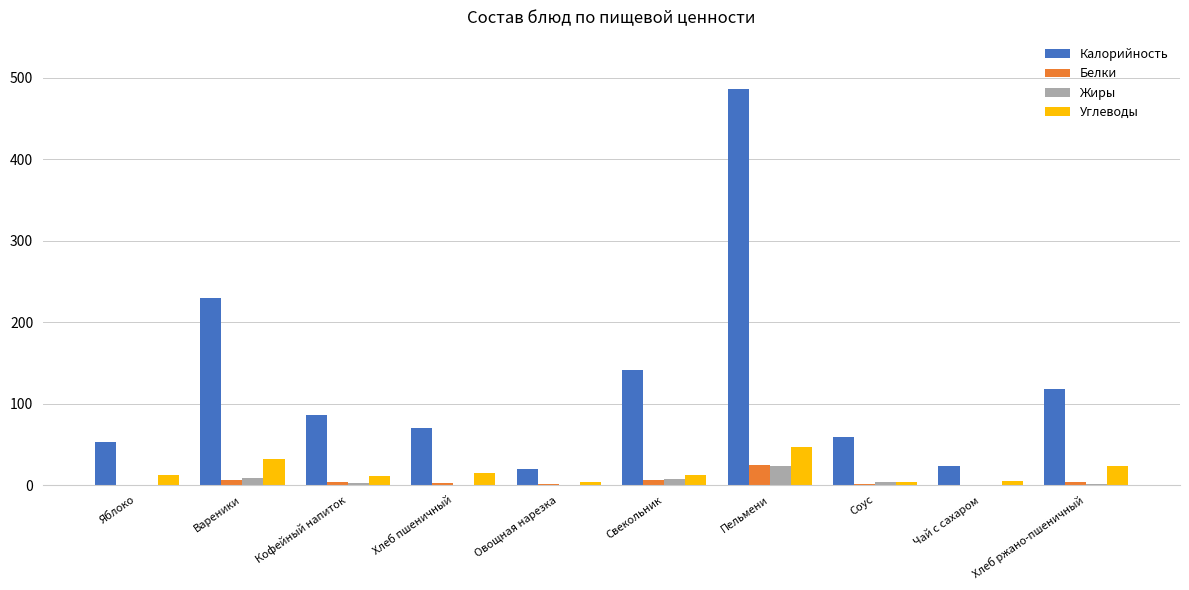

Which series changed the most between Свекольник and Пельмени?

Калорийность